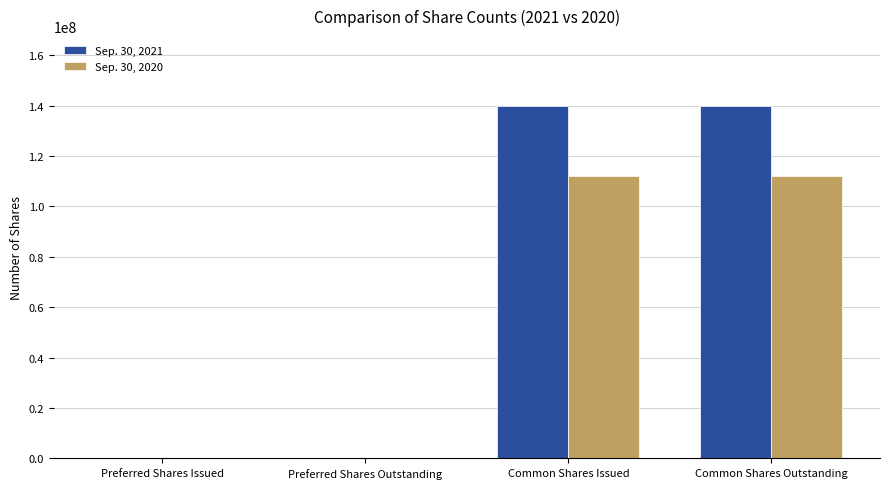

True or false: Sep. 30, 2020 has a value of 23228345 at Common Shares Outstanding.

False